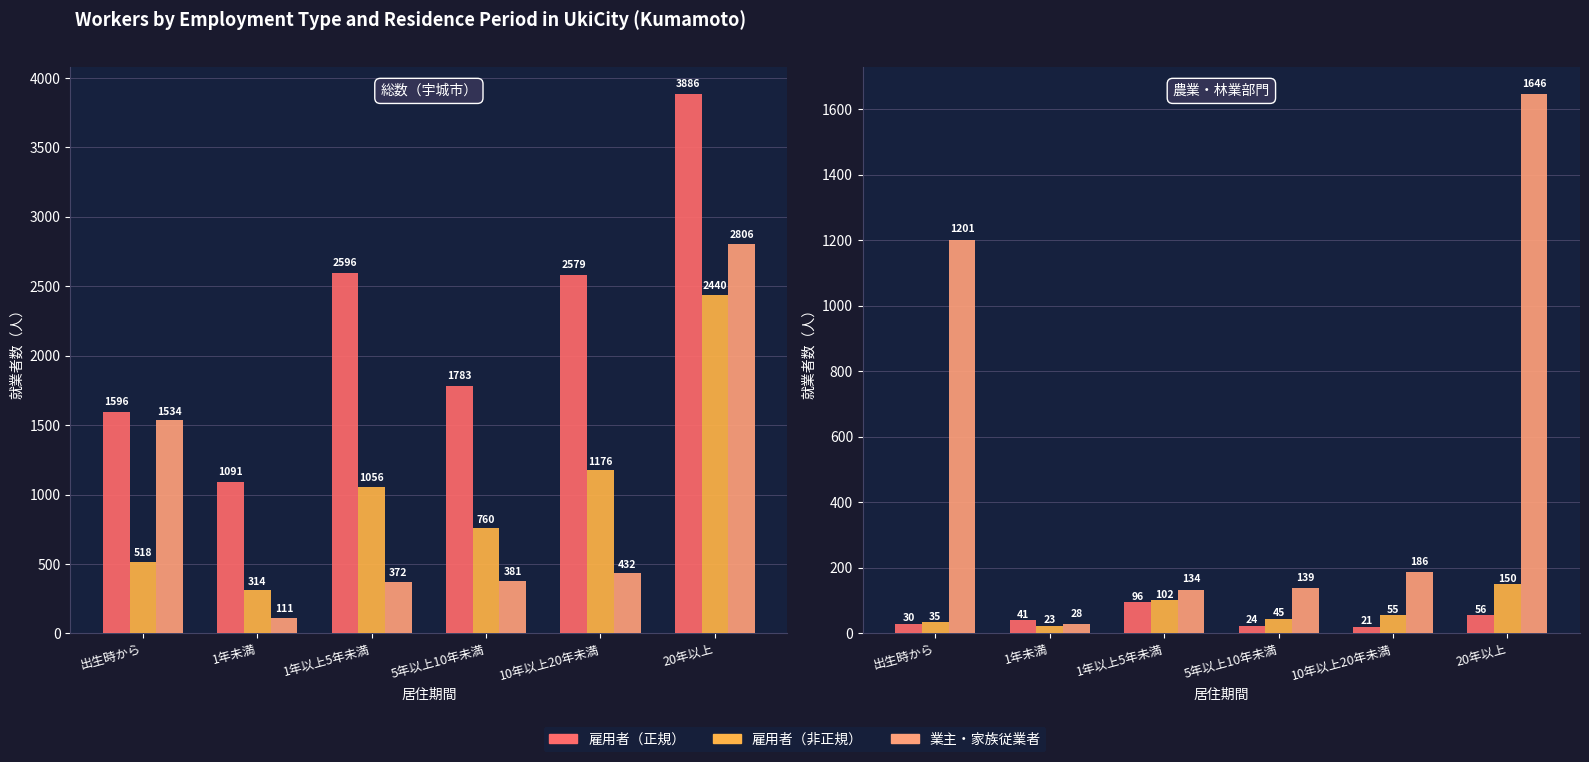

The 雇用者（非正規） series shows 14 at 出生時から. True or false?

False